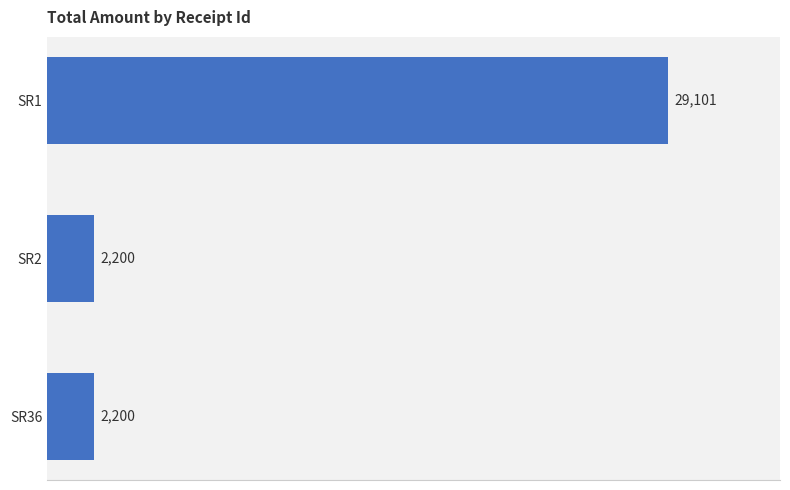

What is the difference between the maximum and minimum values?

26901